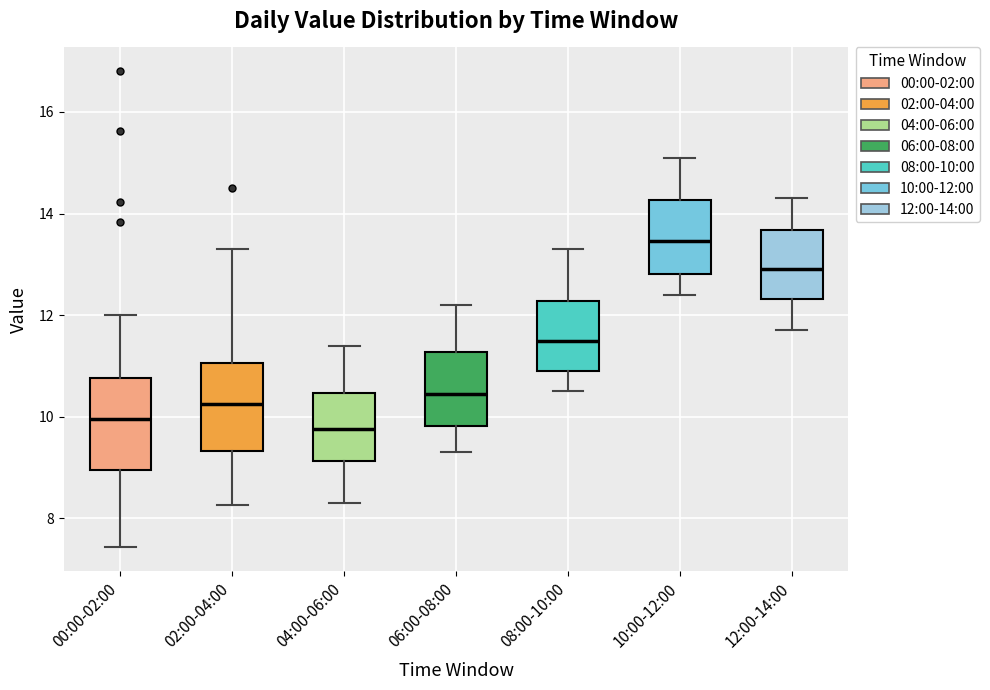

Which box's median line is the lowest?

04:00-06:00